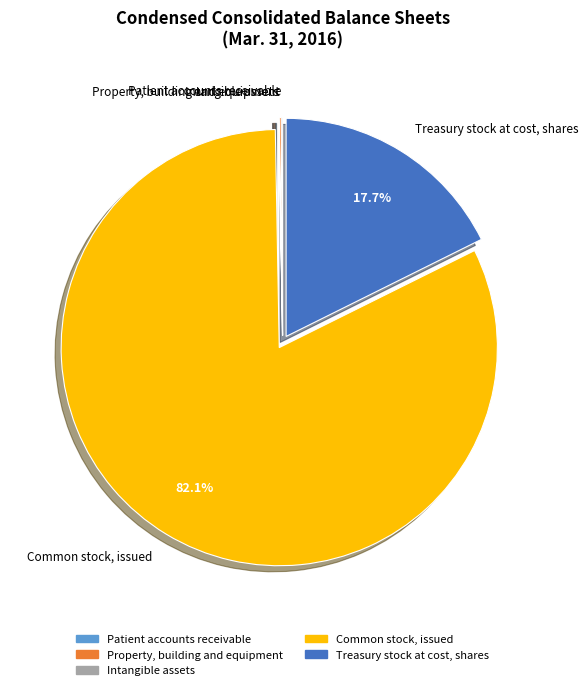

What is the ratio of the value at Patient accounts receivable to the value at Intangible assets?

3.1